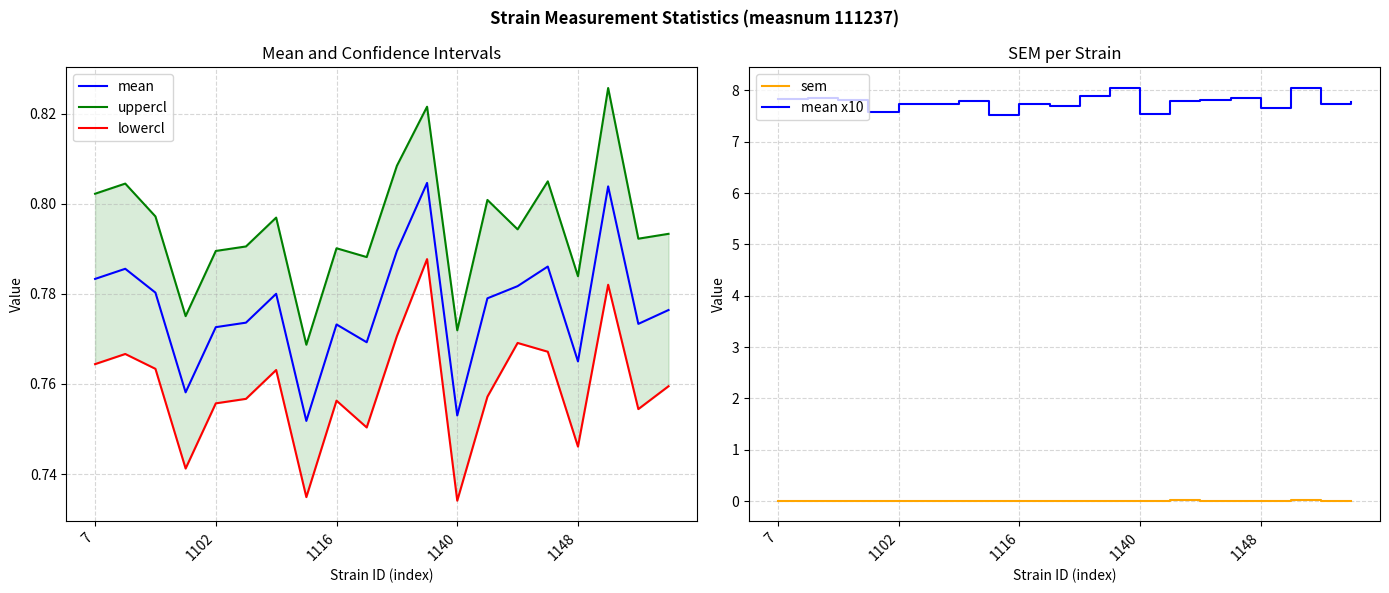

True or false: mean and sem cross at least once.

False